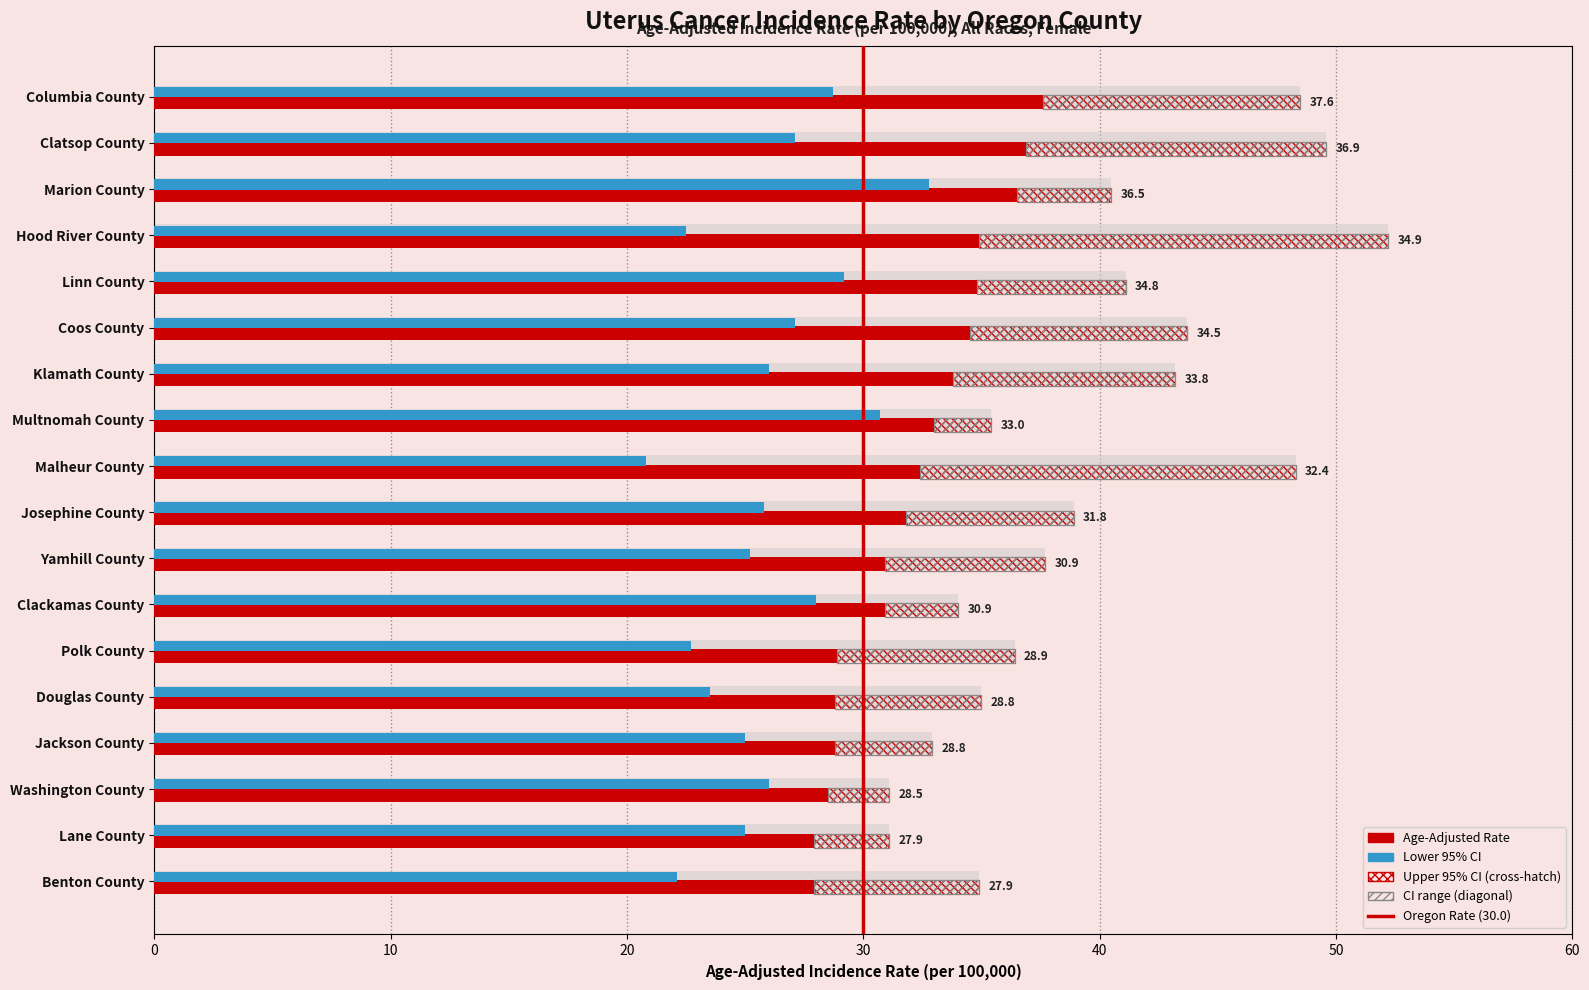

Is it true that Upper 95% CI equals 20.3 at Douglas County?

False